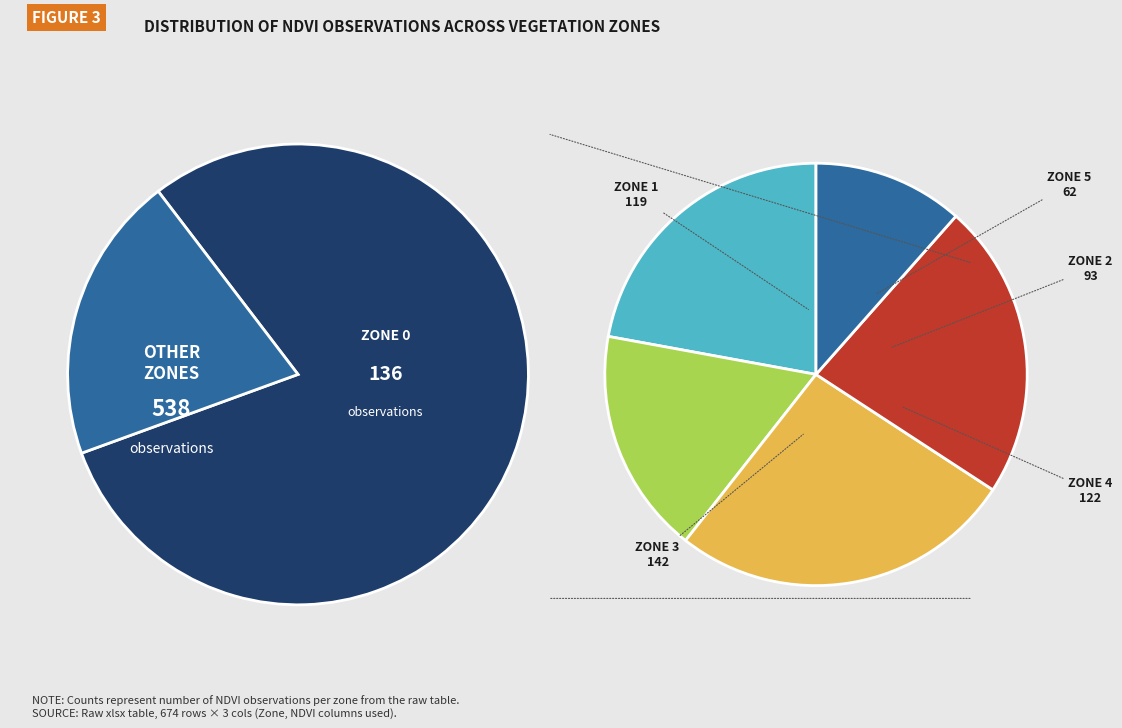

How many segments does this pie chart have?

6